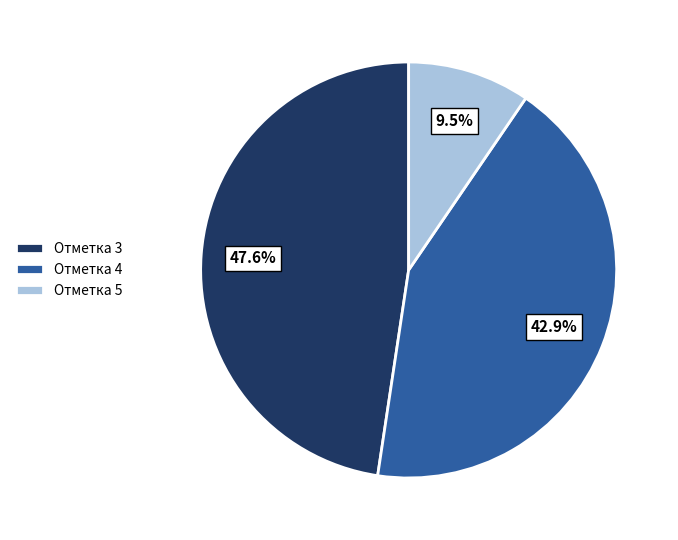

To the nearest percent, what is the average slice percentage?

33%